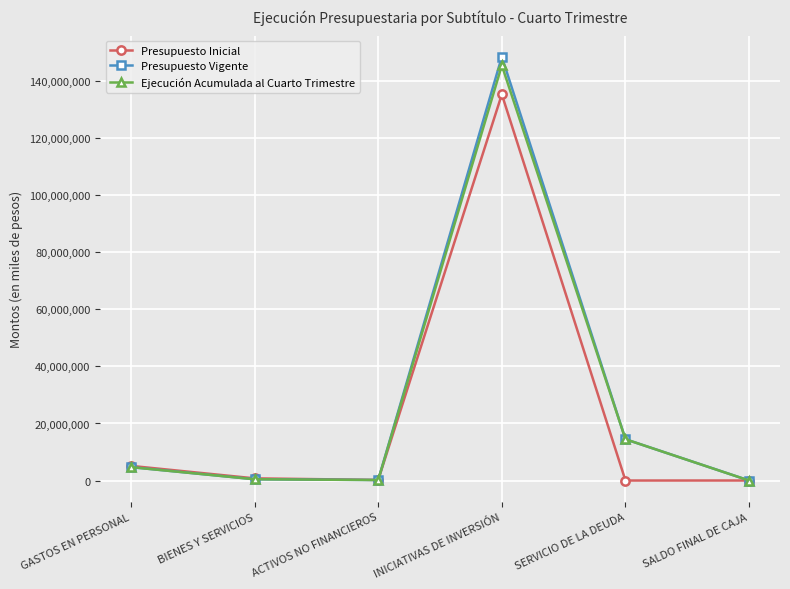

What is the difference between the highest and lowest values at INICIATIVAS DE INVERSIÓN?

13167713